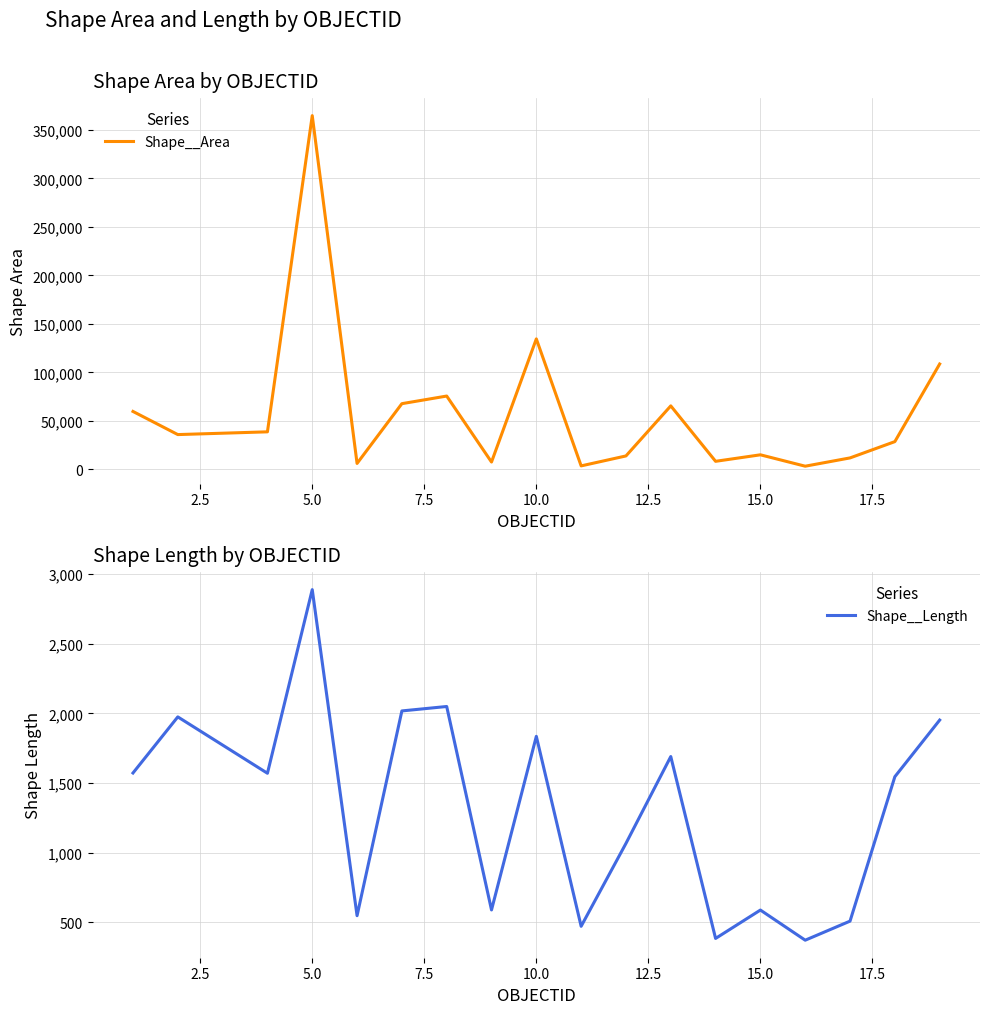

What is the average value of the Shape__Area series?

58263.2